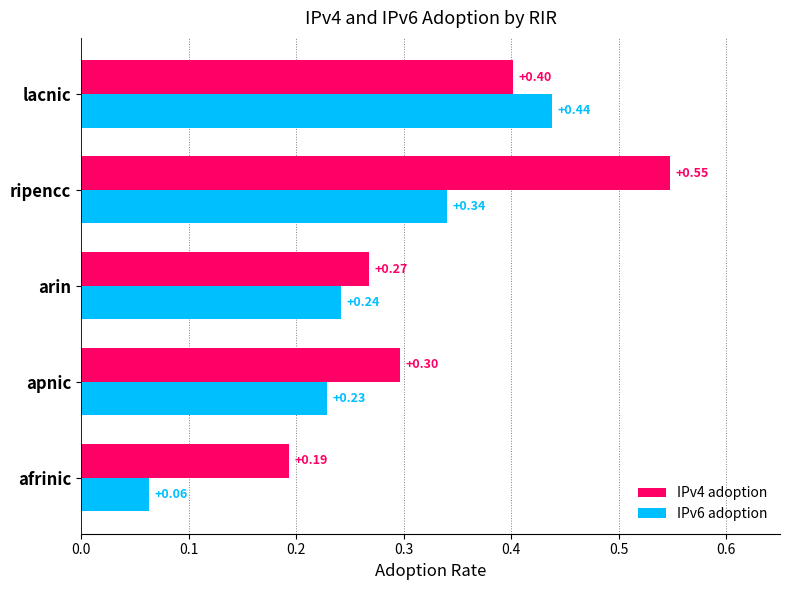

List the series in order of their peak value, lowest first.

IPv6 adoption, IPv4 adoption